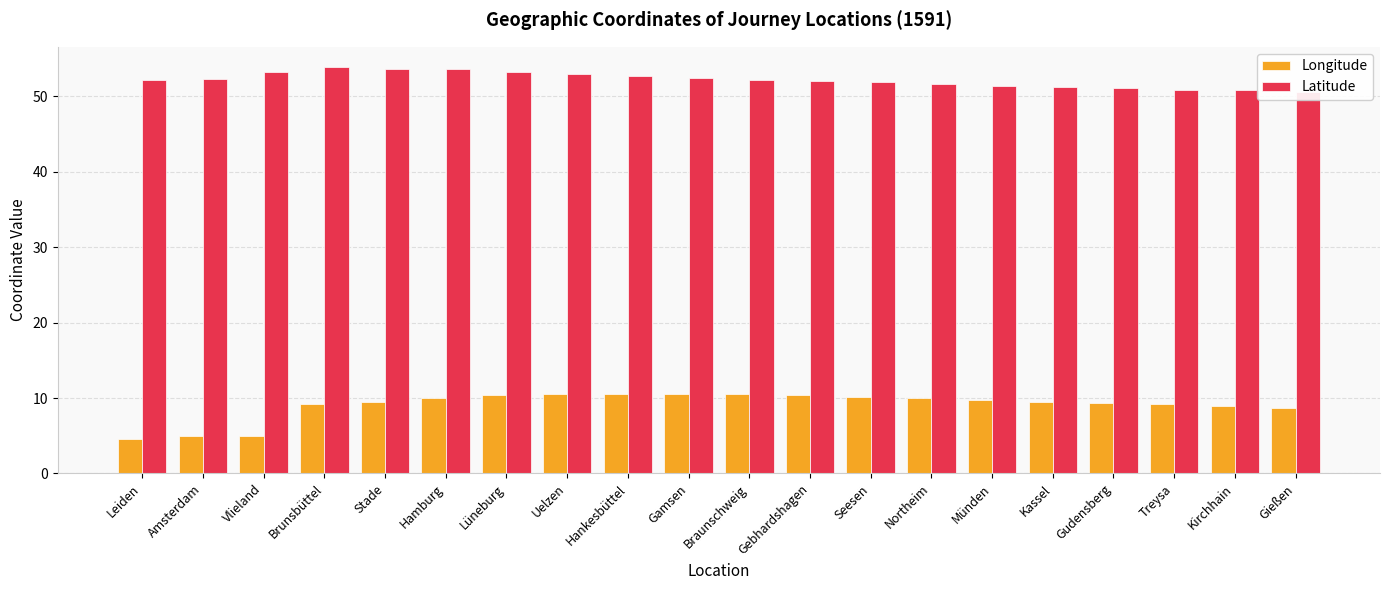

What is the label of the 13th bar from the right?

Uelzen